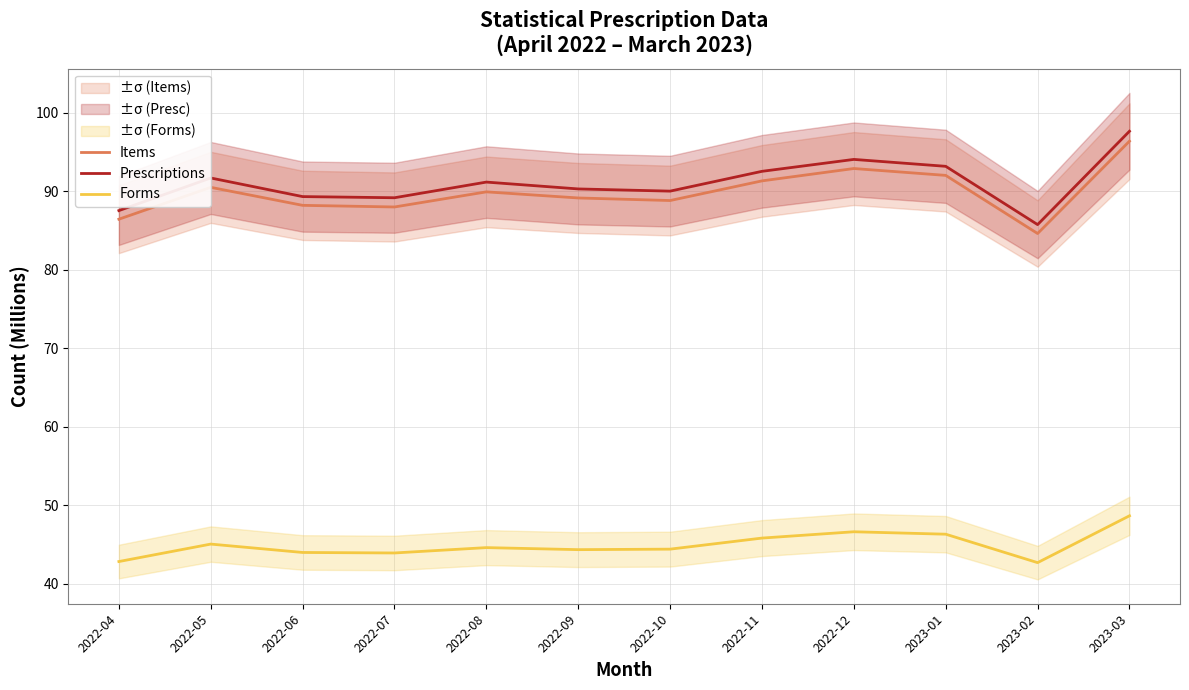

At which category does Prescriptions reach its first local peak?

2022-05